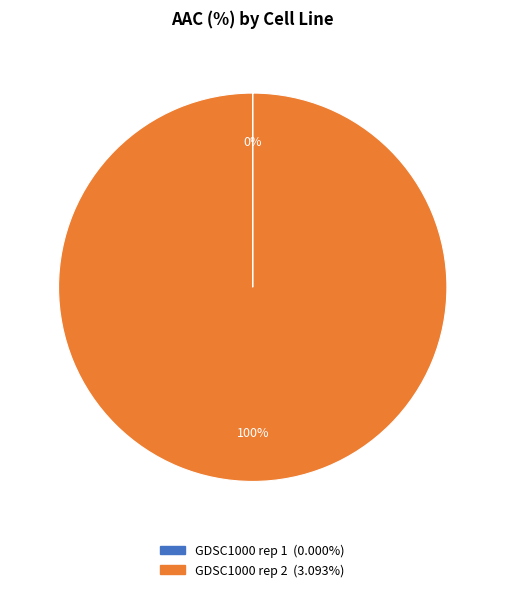

Does GDSC1000 rep 2 represent more than half of the total?

Yes